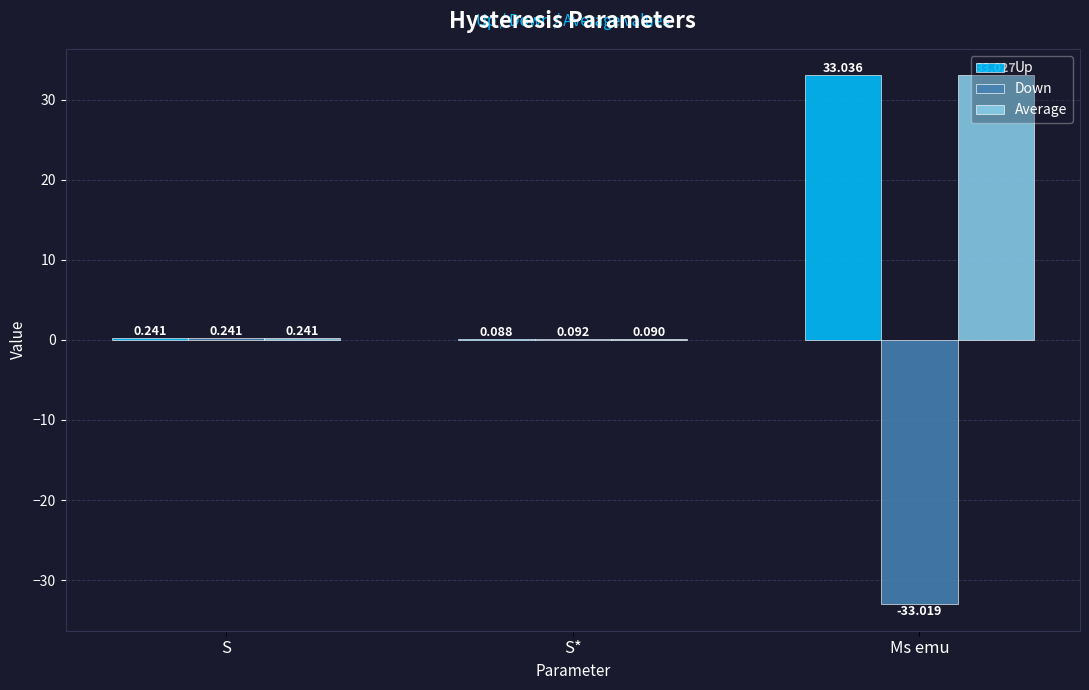

At which label is Down closest to -16?

S*